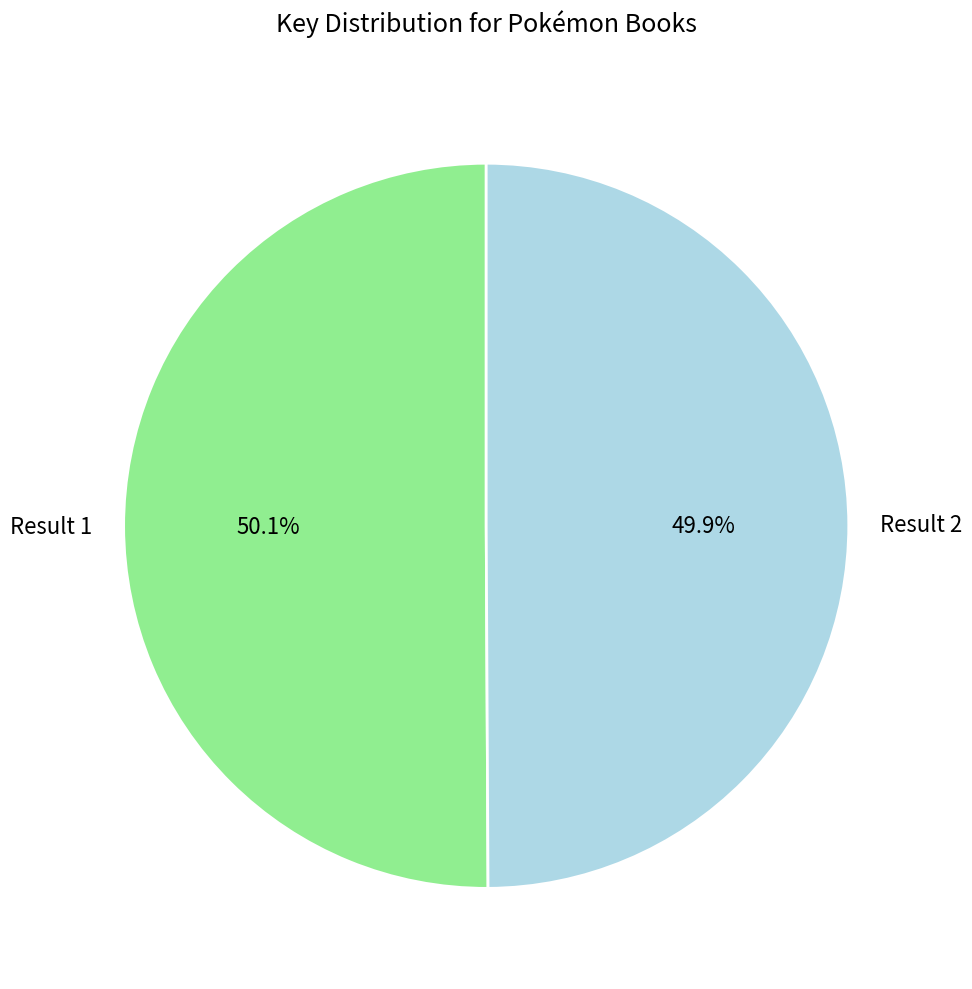

Does any single category account for the majority?

Yes